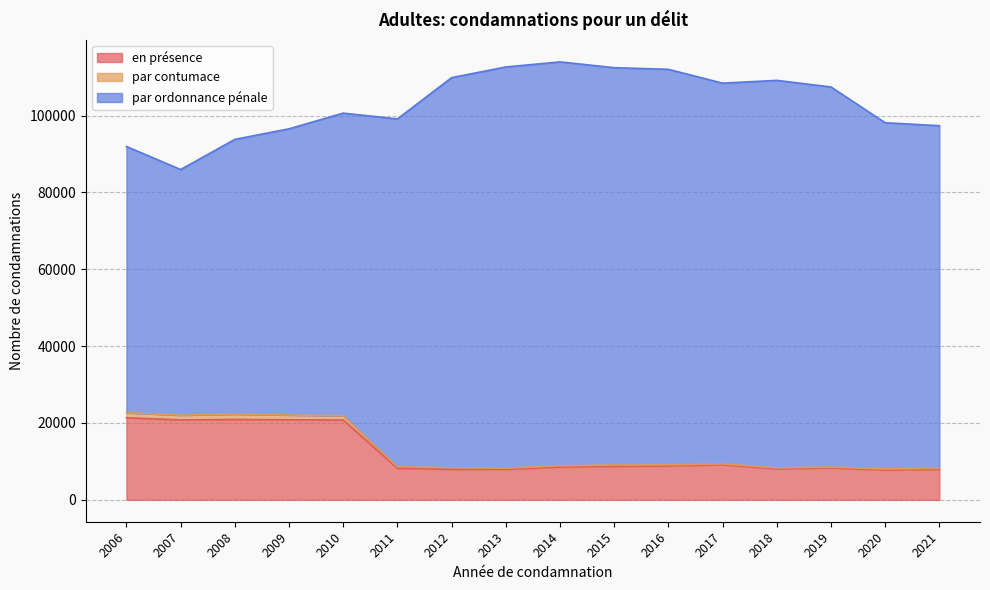

What is the minimum value for en présence?

7762